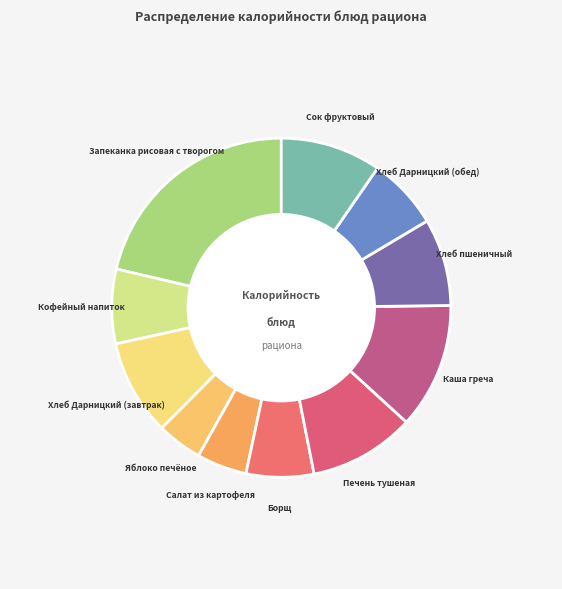

To the nearest percent, what is the combined percentage of Салат из картофеля and Кофейный напиток?

12%